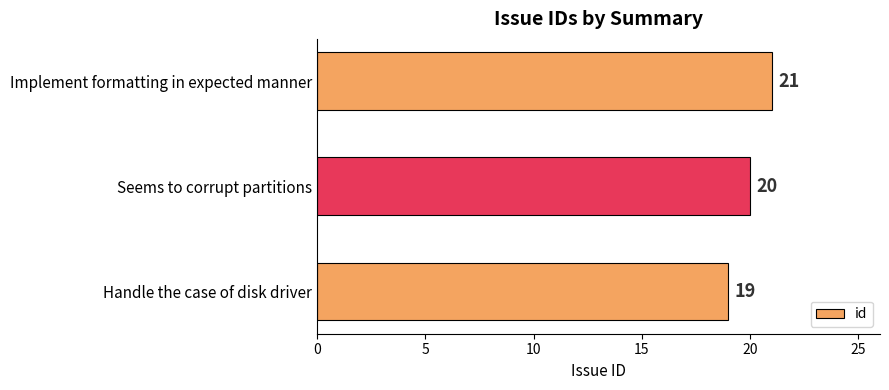

List the labels in order of value, smallest first.

Handle the case of disk driver, Seems to corrupt partitions, Implement formatting in expected manner